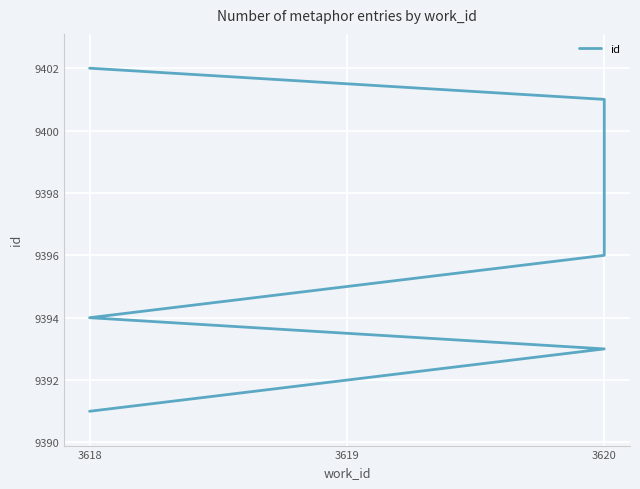

What value does the data have at 3618, to the nearest 5?

9395